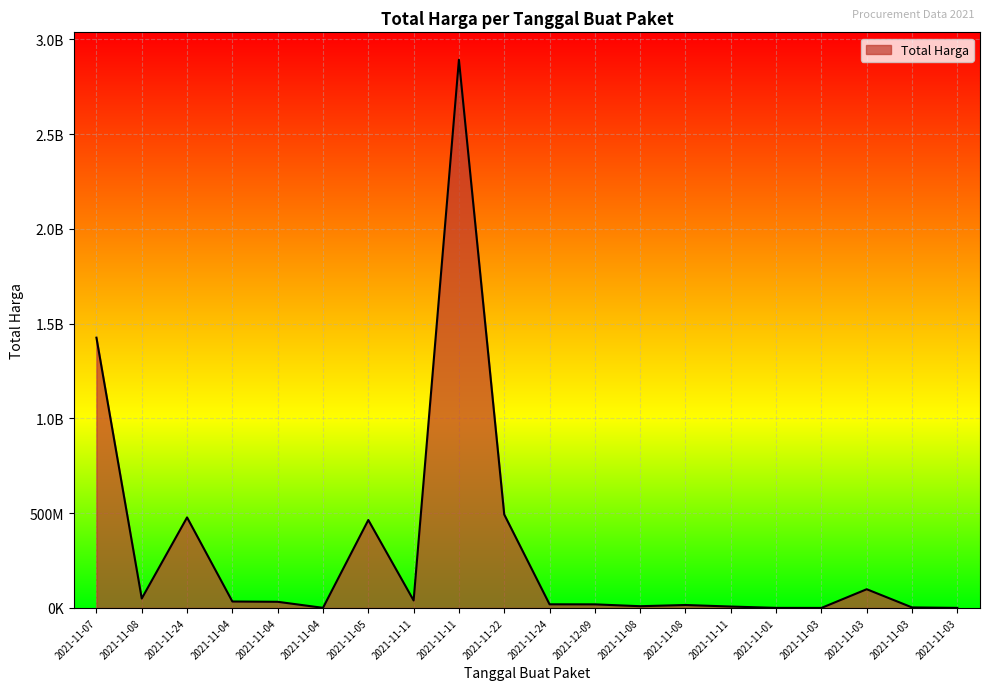

The value at 2021-11-11 is 1860338747. True or false?

False